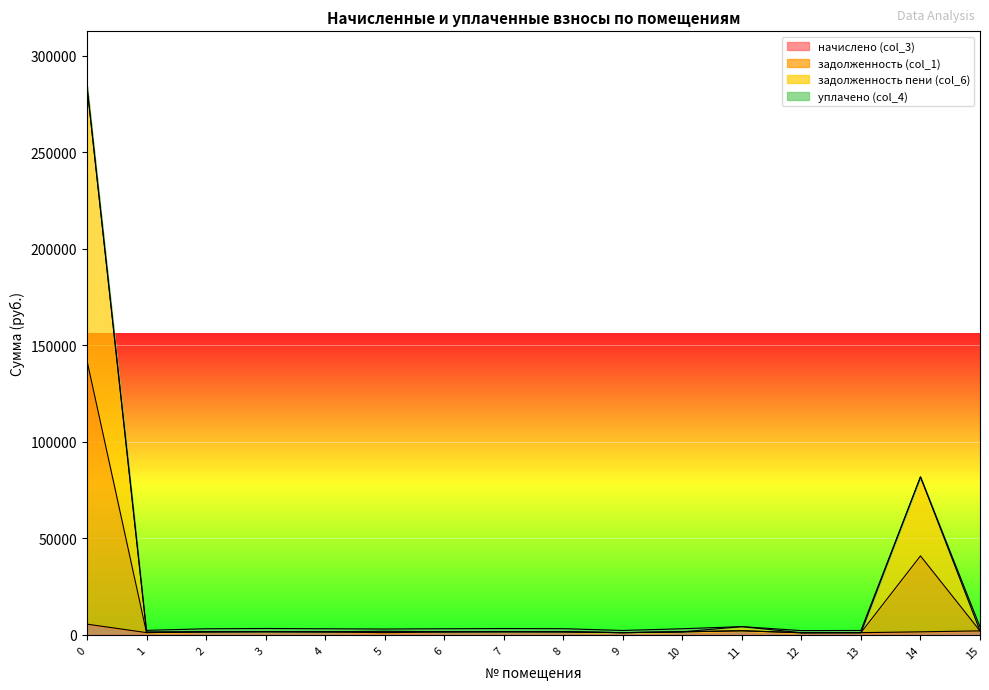

Is it true that начислено (col_3) equals 5563.7 at 0?

True